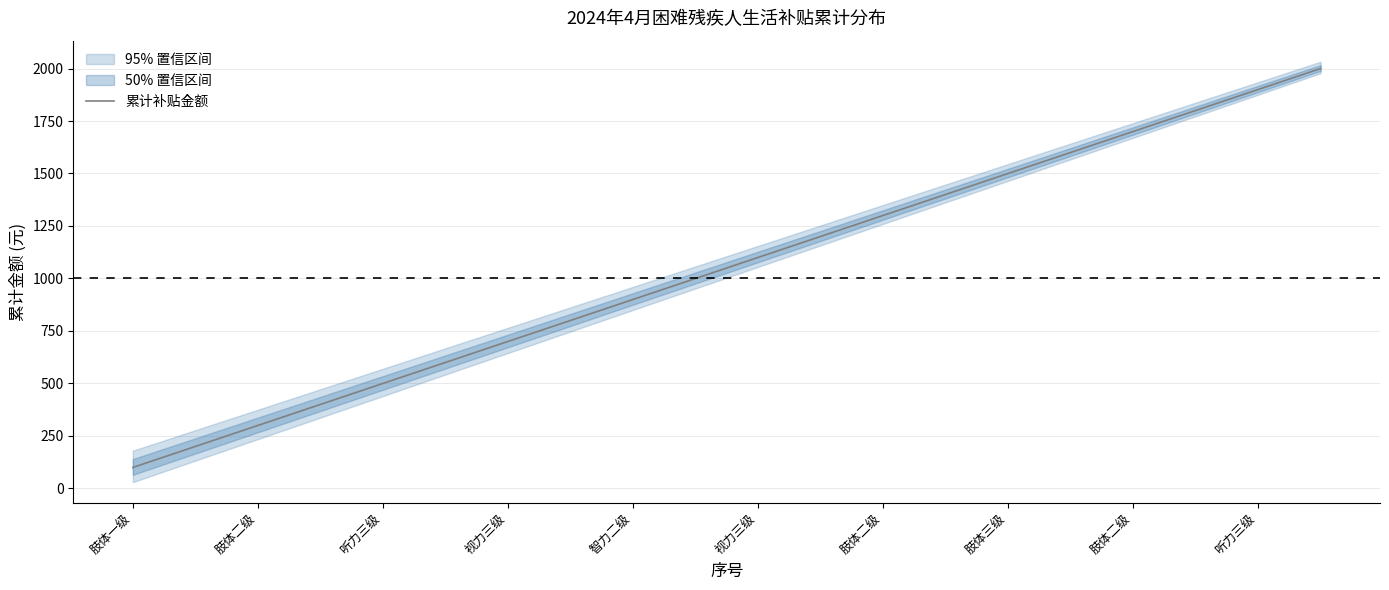

Is this an area chart (filled region under the line)?

No